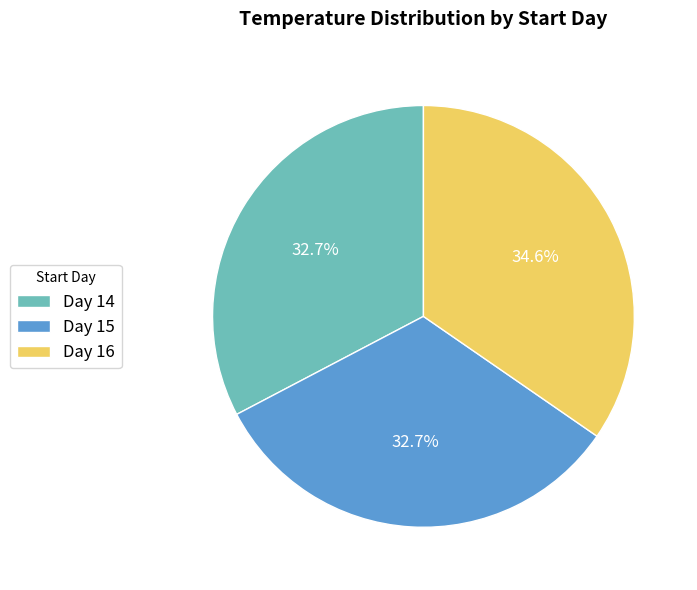

Which slice is the largest?

Day 16